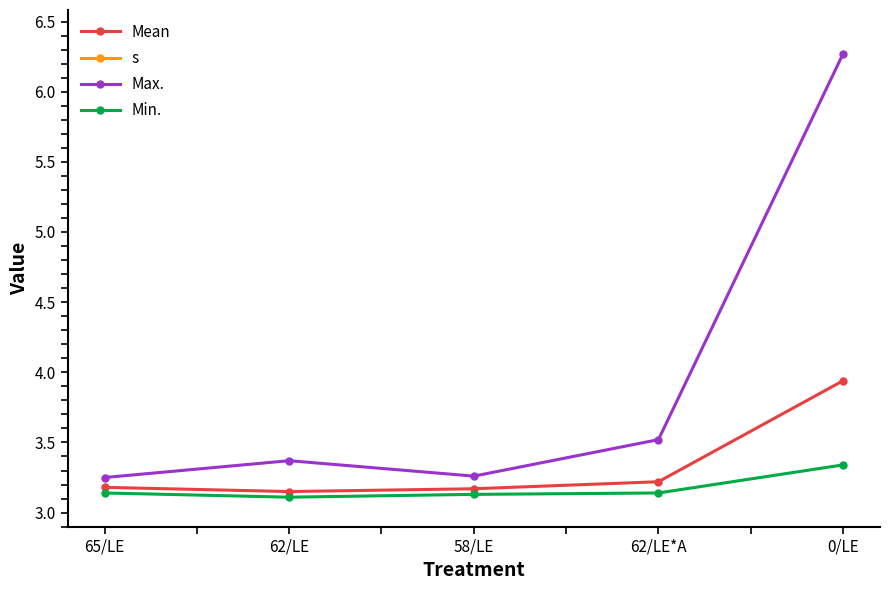

True or false: Mean has a value of 3.2 at 58/LE.

True